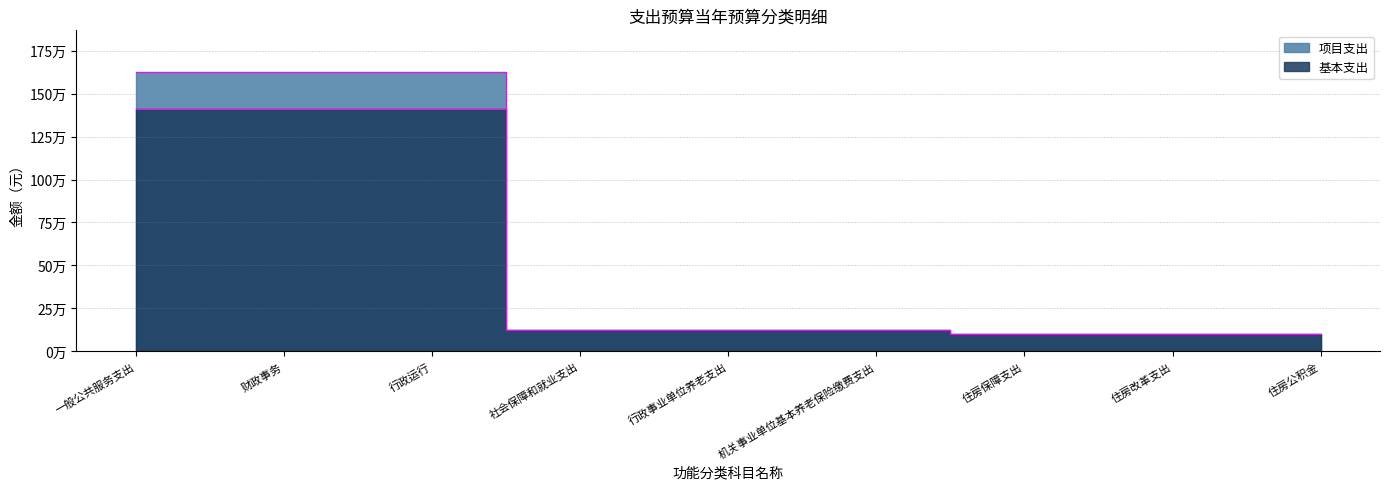

At which category does the chart reach its minimum across all series?

住房保障支出